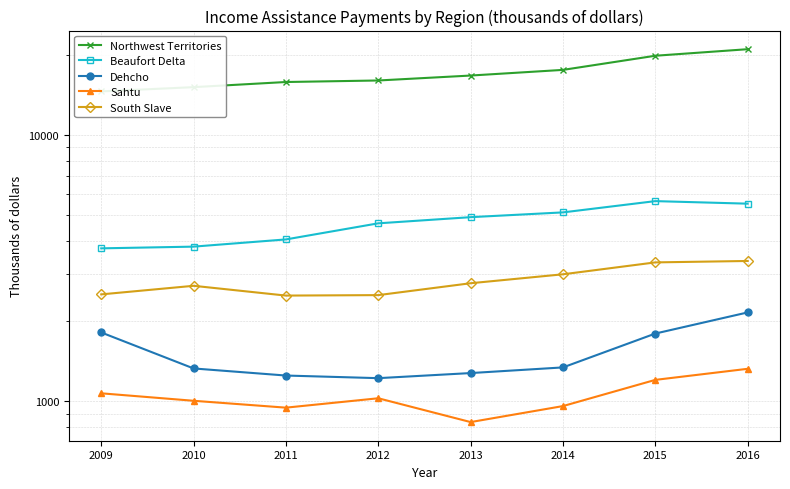

Which series changed the most between 2010 and 2012?

Northwest Territories